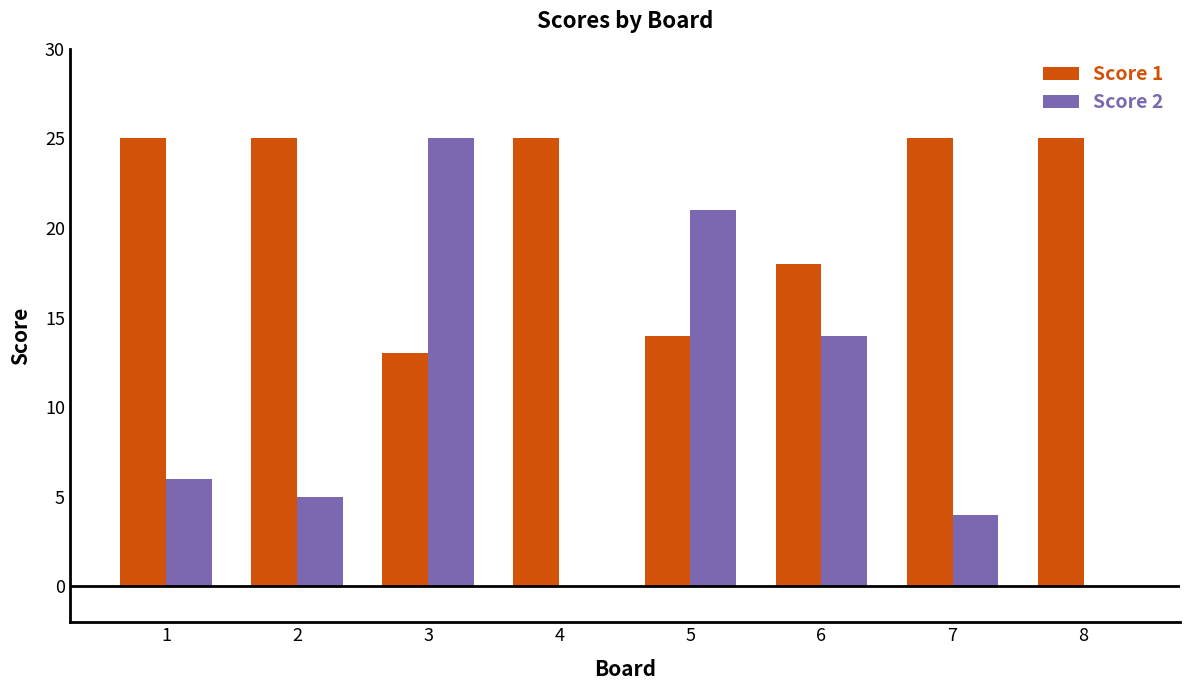

Which category has the highest value in the Score 2 series?

3